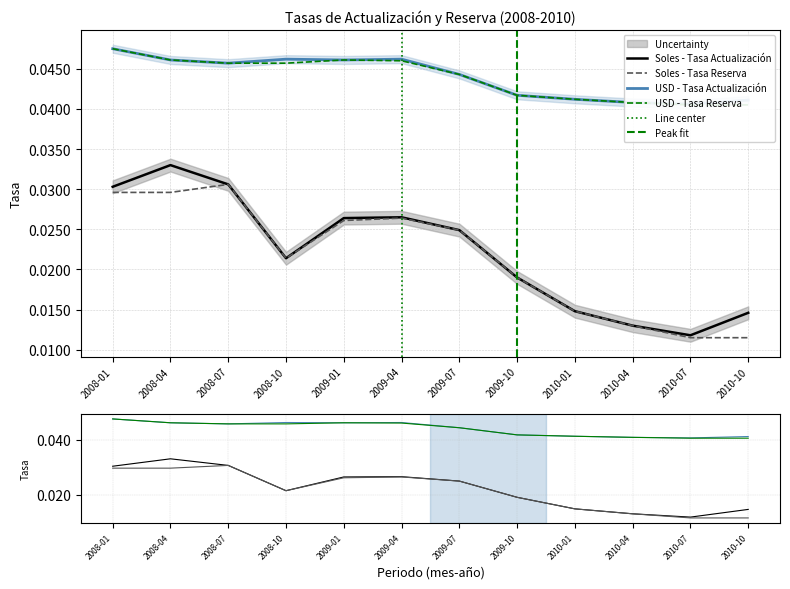

How many lines are shown in the chart?

4